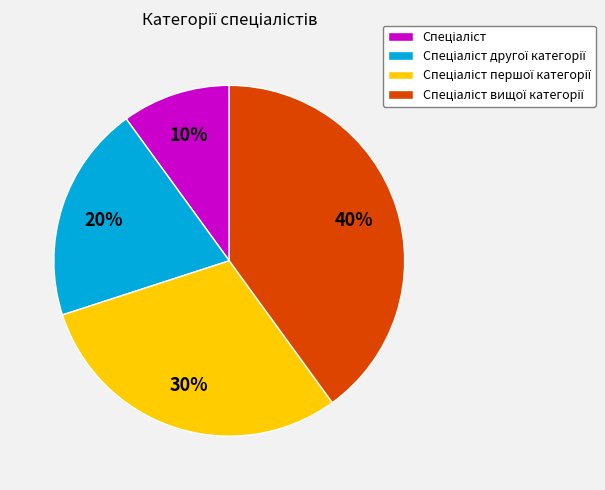

To the nearest percent, what is the average slice percentage?

25%